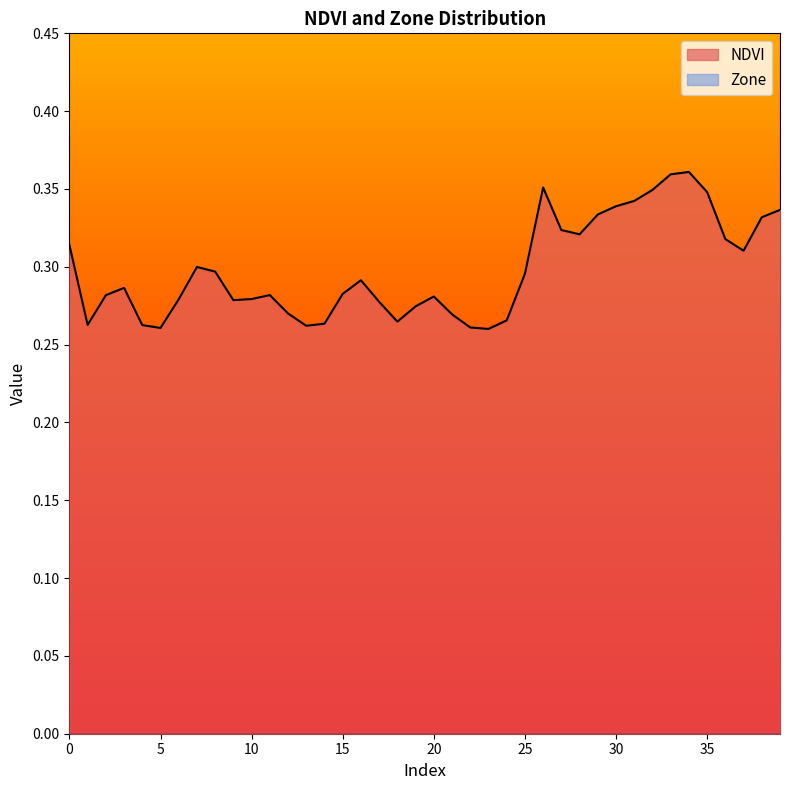

Reading left to right, transcribe all the data shown in this chart.

0=0.3	1=0.3	2=0.3	3=0.3	4=0.3	5=0.3	6=0.3	7=0.3	8=0.3	9=0.3	10=0.3	11=0.3	12=0.3	13=0.3	14=0.3	15=0.3	16=0.3	17=0.3	18=0.3	19=0.3	20=0.3	21=0.3	22=0.3	23=0.3	24=0.3	25=0.3	26=0.4	27=0.3	28=0.3	29=0.3	30=0.3	31=0.3	32=0.3	33=0.4	34=0.4	35=0.3	36=0.3	37=0.3	38=0.3	39=0.3